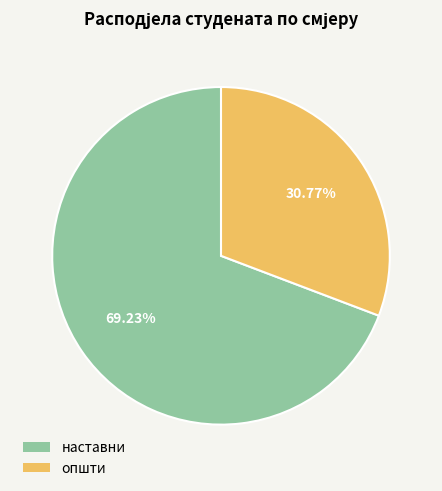

To the nearest percent, what percentage of the pie is наставни?

69%